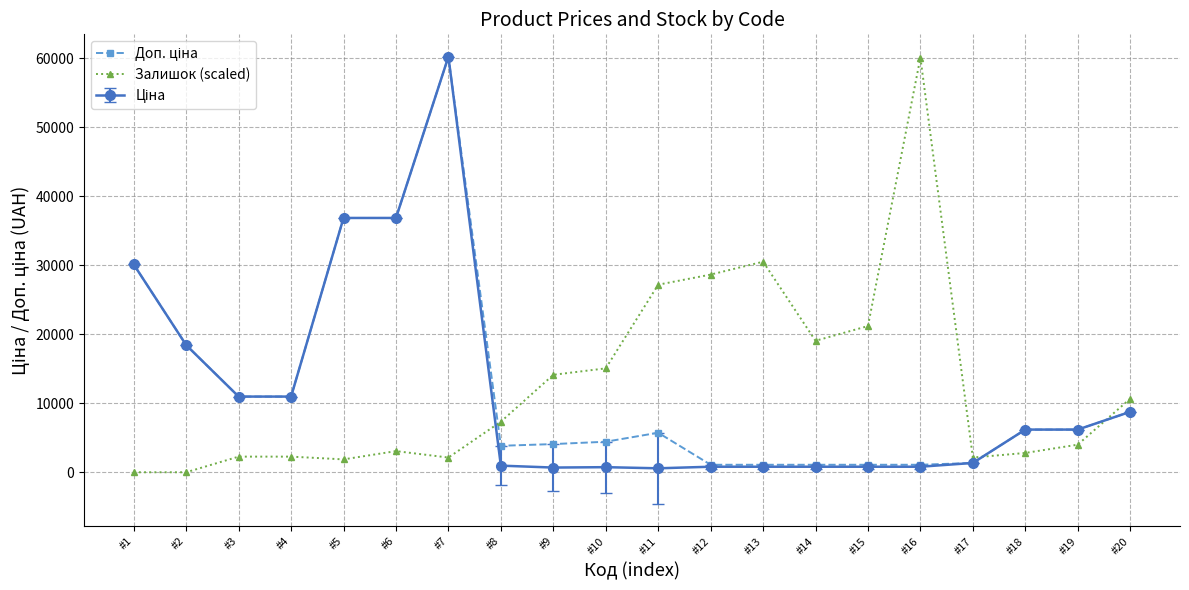

How many data points in Залишок (scaled) are less than 7325?

10